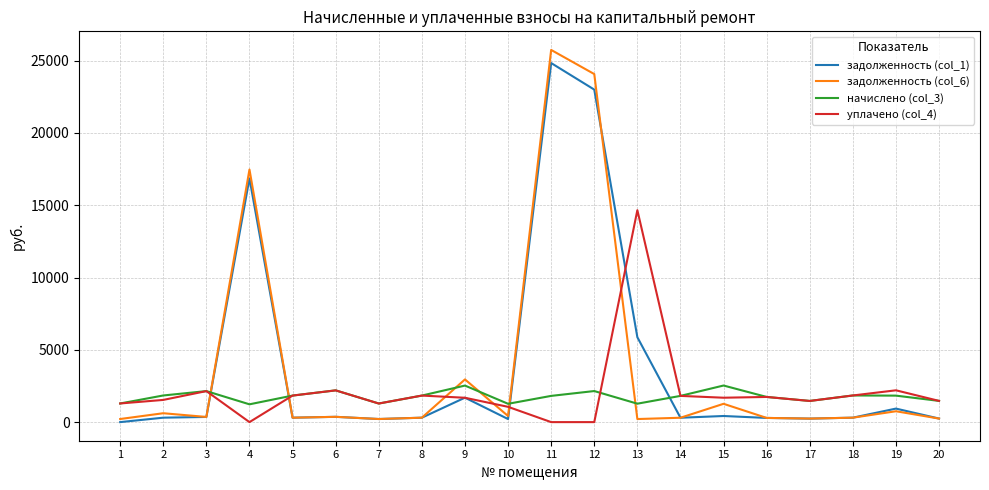

The value of задолженность (col_6) at 9 is 2954.0. True or false?

True